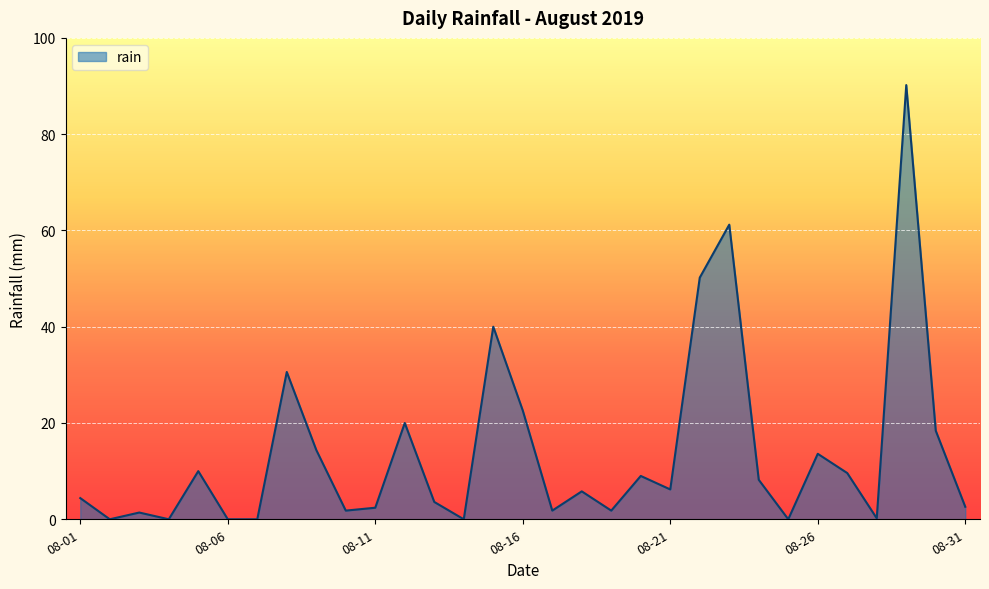

How many interior local peaks (higher than both neighbors) does the data have?

10